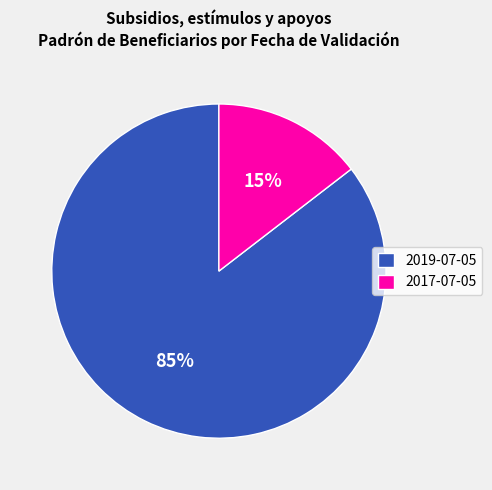

To the nearest percent, what is the average slice percentage?

50%